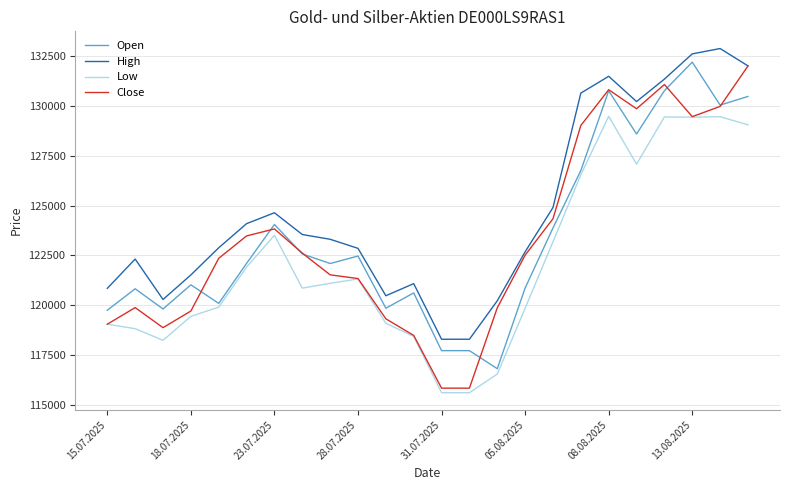

What is the maximum value shown in the chart?

132870